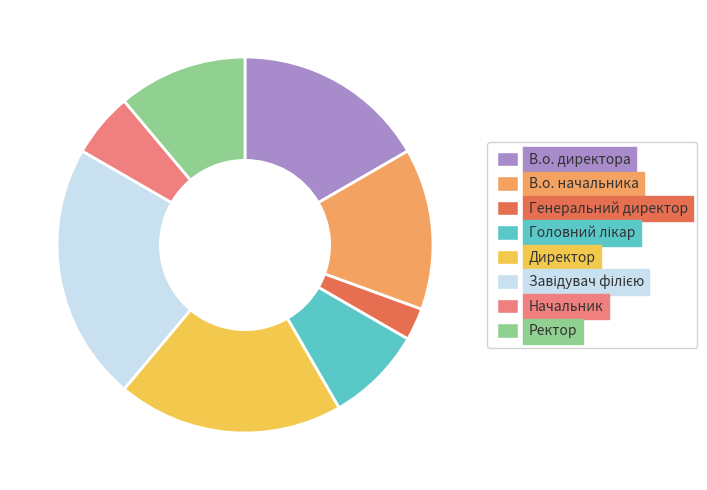

Which has a higher value, В.о. директора or Ректор?

В.о. директора